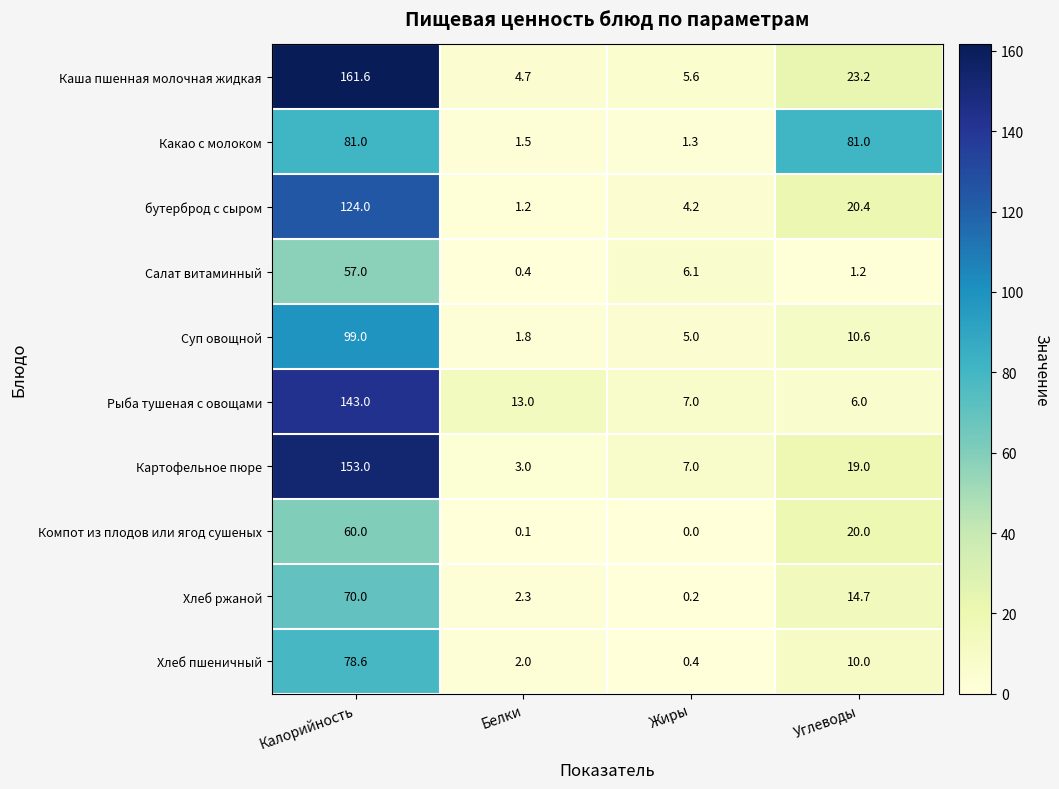

Which series changed the most between Калорийность and Углеводы?

Каша пшенная молочная жидкая